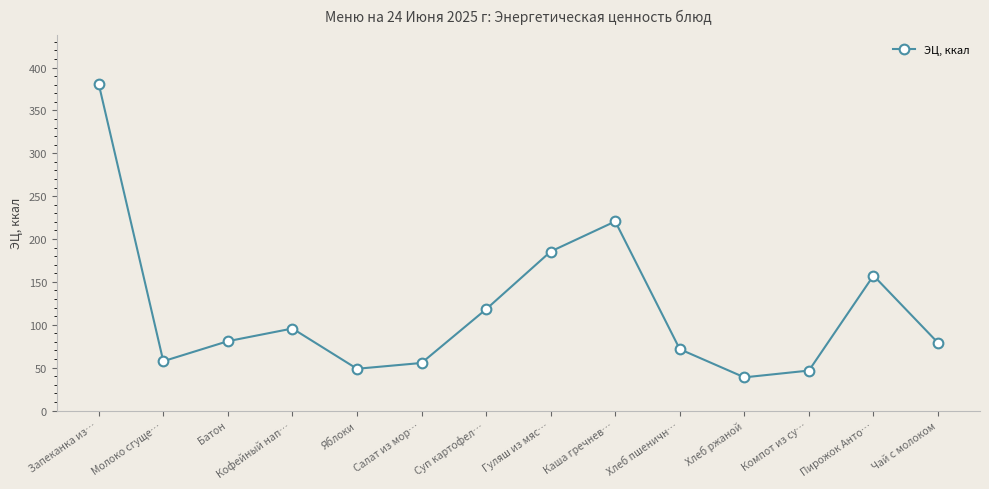

Reading left to right, transcribe all the data shown in this chart.

380.8	57.5	80.9	95.6	48.7	55.5	118.1	185.5	220.6	71.5	38.7	46.6	157.4	78.9